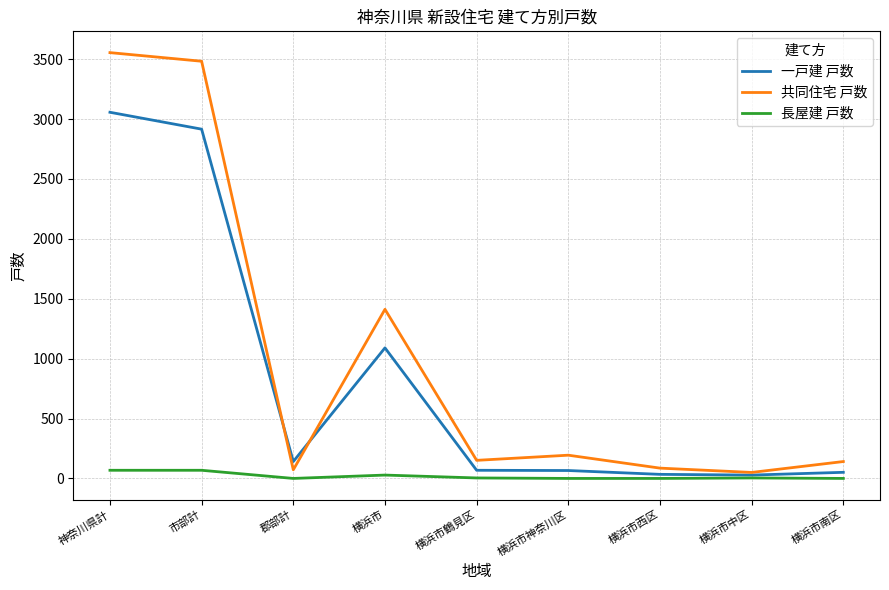

List the series in order of their peak value, lowest first.

長屋建 戸数, 一戸建 戸数, 共同住宅 戸数